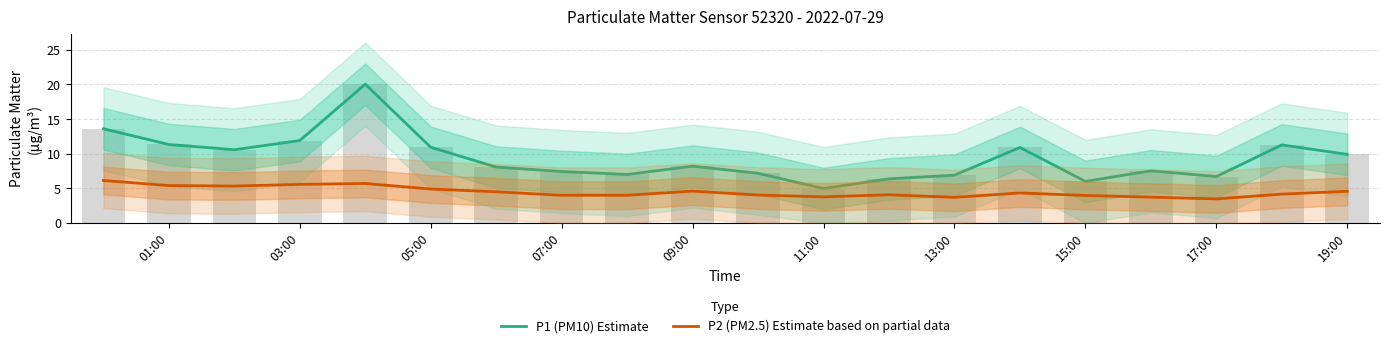

Rank the series at 17:00 from highest to lowest value.

P1 (PM10) Estimate, P2 (PM2.5) Estimate based on partial data